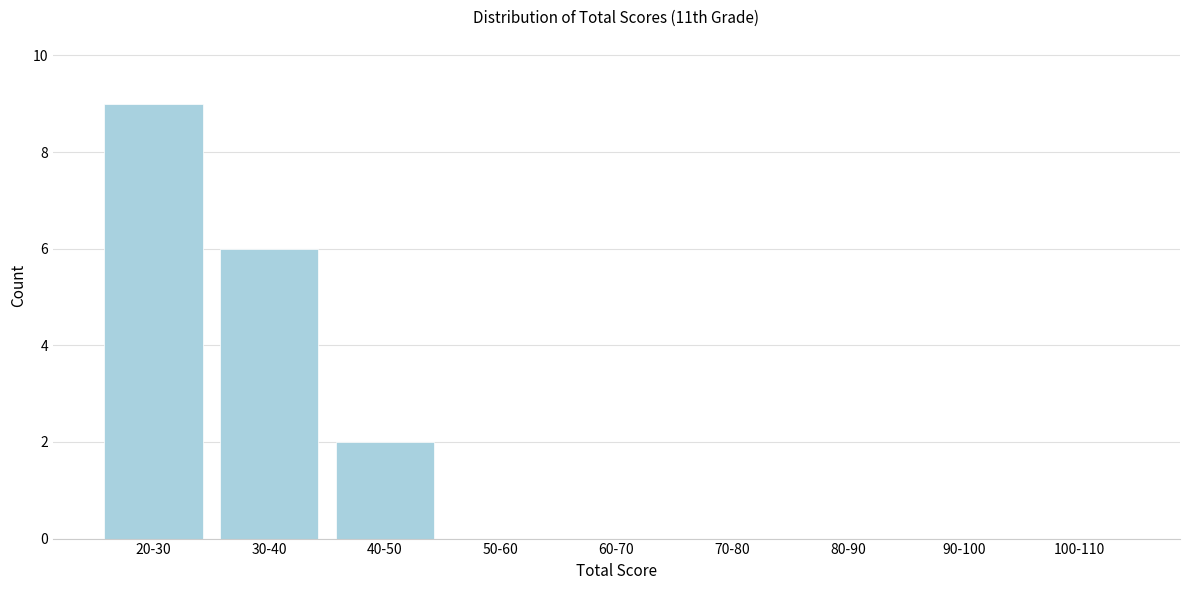

Reading right to left, extract all data points from this chart.

100-110=0	90-100=0	80-90=0	70-80=0	60-70=0	50-60=0	40-50=2	30-40=6	20-30=9